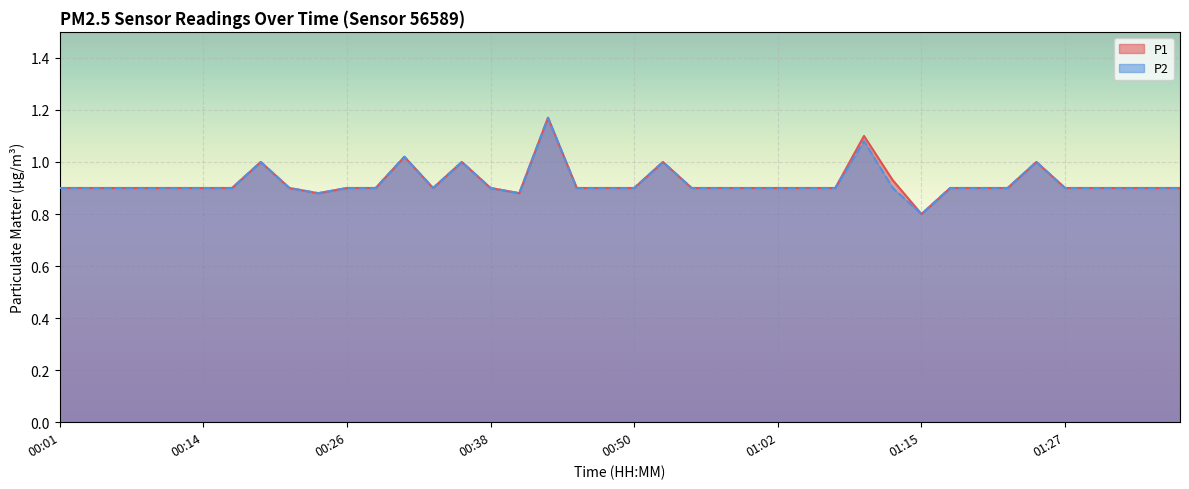

In P2, how many points are higher than both neighbors (excluding endpoints)?

7